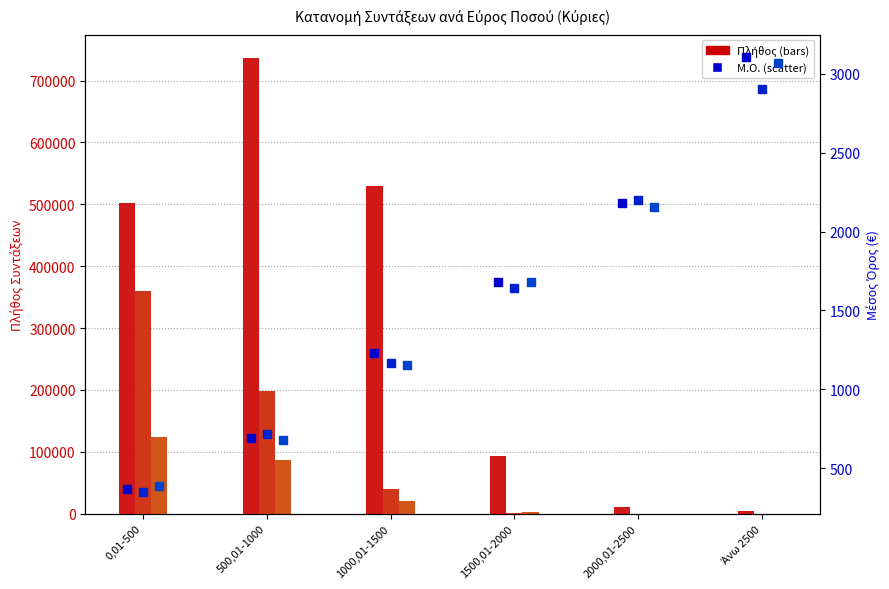

Is the value of Γήρατος Πλήθος at Άνω 2500 greater than the value of Θανάτου Μ.Ο. at 0,01-500?

Yes